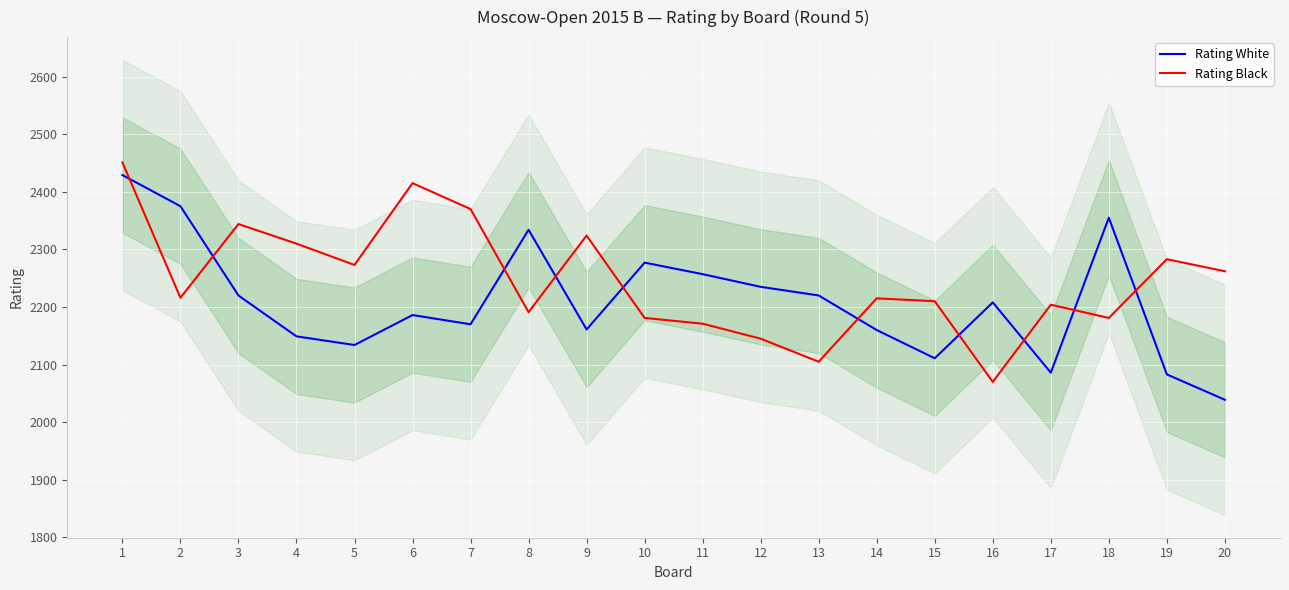

At which category does the chart reach its peak across all series?

1